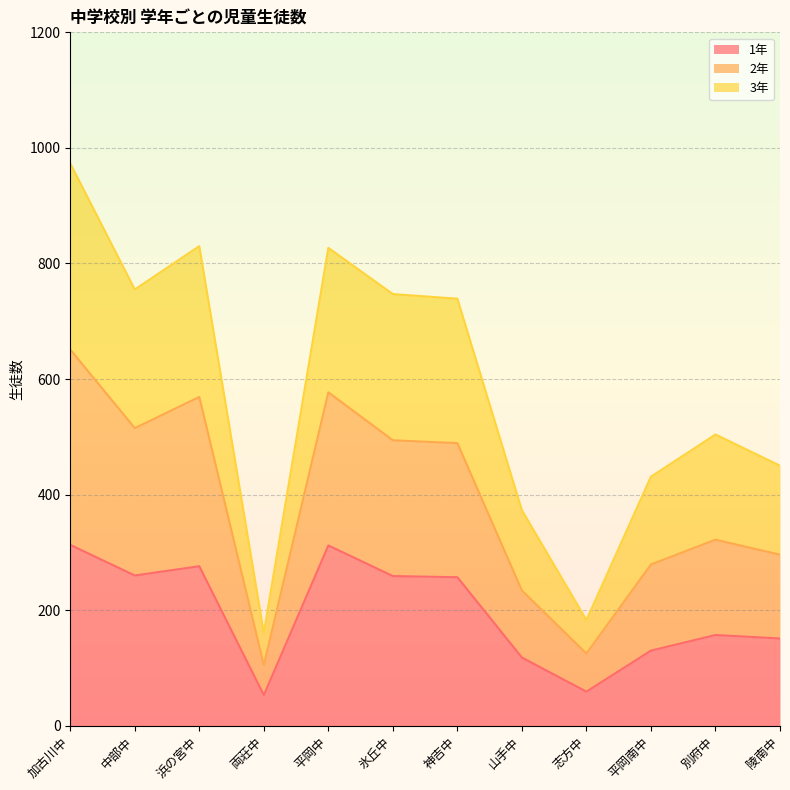

At which category is the sum across all series the highest?

加古川中